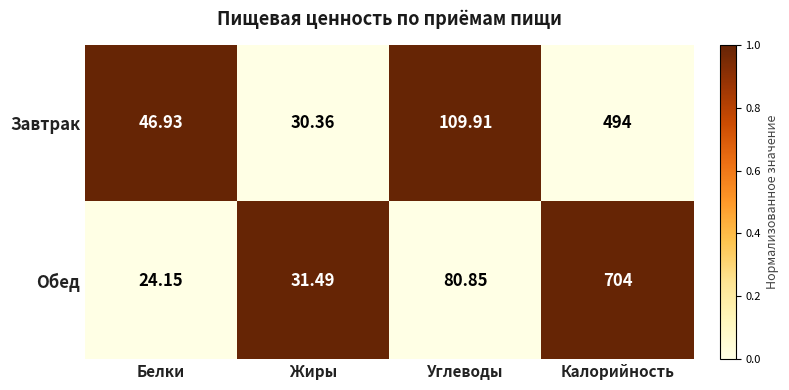

List the series in order of their overall mean, highest first.

Обед, Завтрак